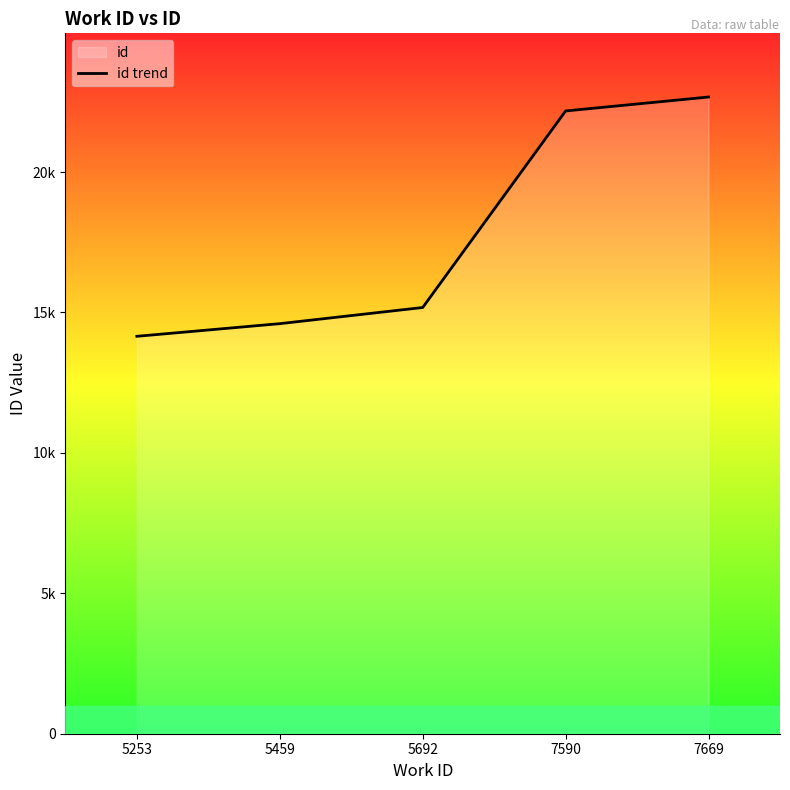

Reading left to right, what are all the values shown in this chart?

14152	14602	15177	22176	22673